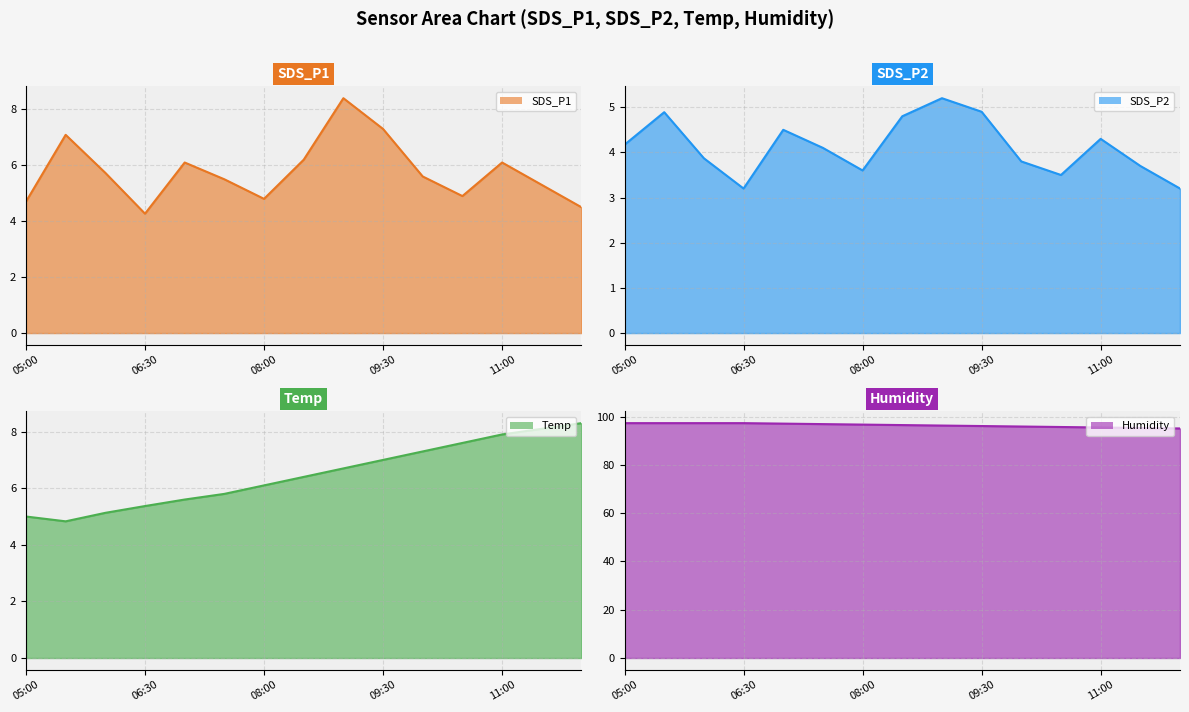

How many values in the SDS_P2 line series are below 4?

7